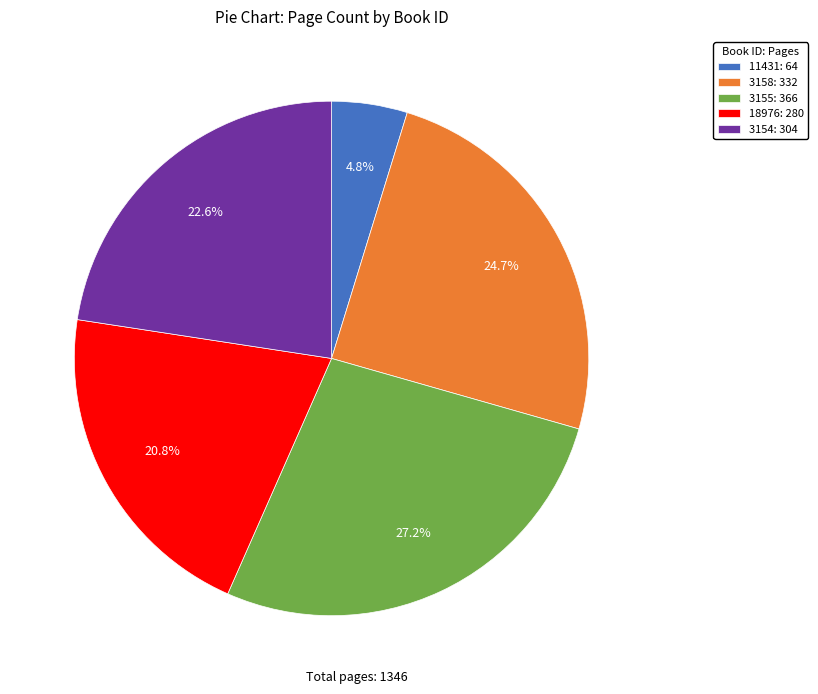

The 11431 slice represents 5% of the pie. True or false?

True